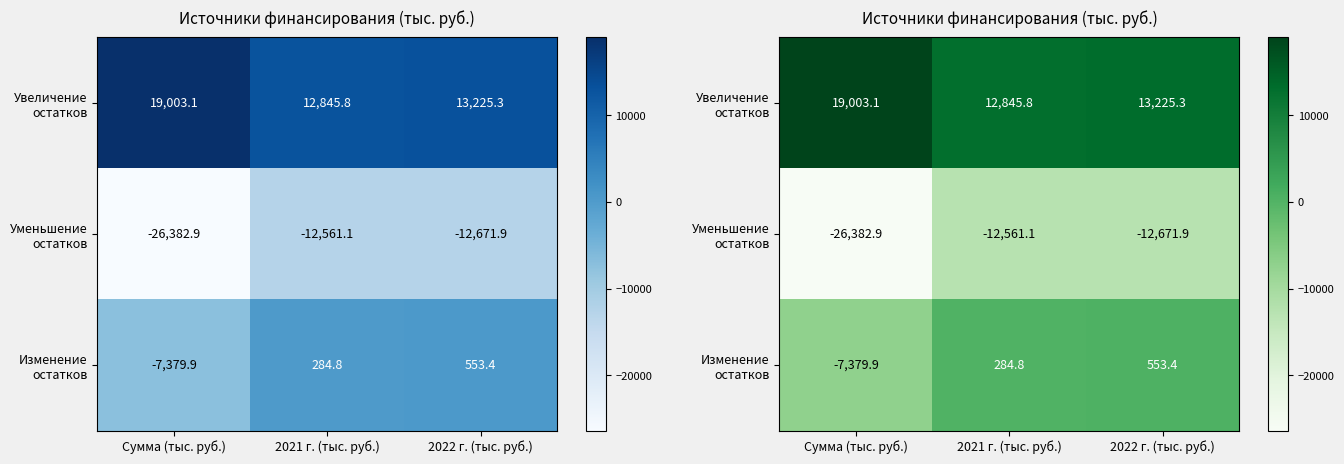

What is the maximum value for Изменение остатков?

553.4